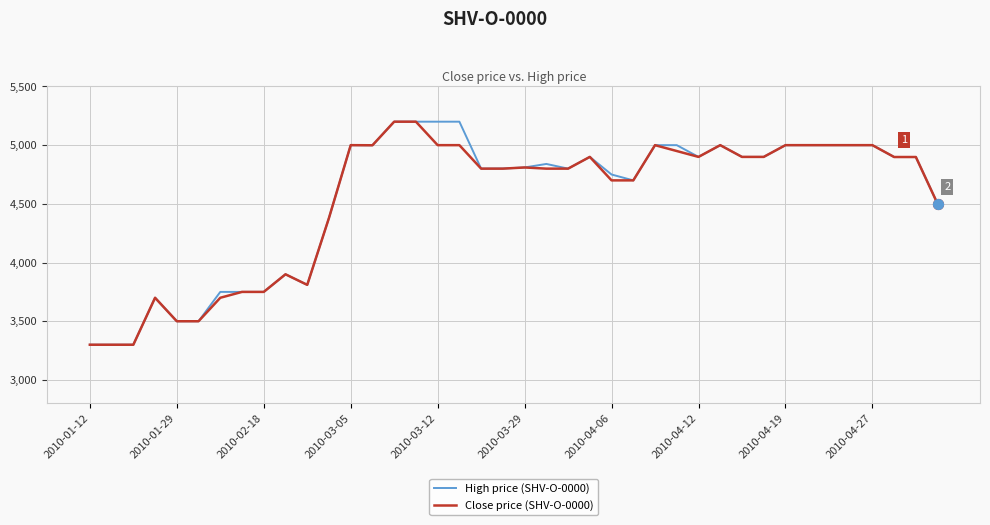

What is the minimum value shown in the chart?

3300